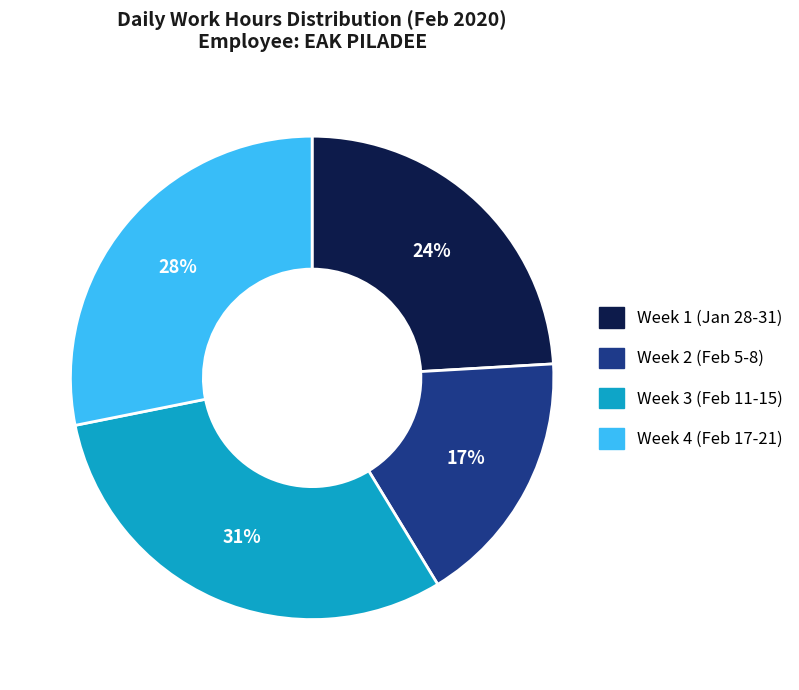

Does any single category account for the majority?

No